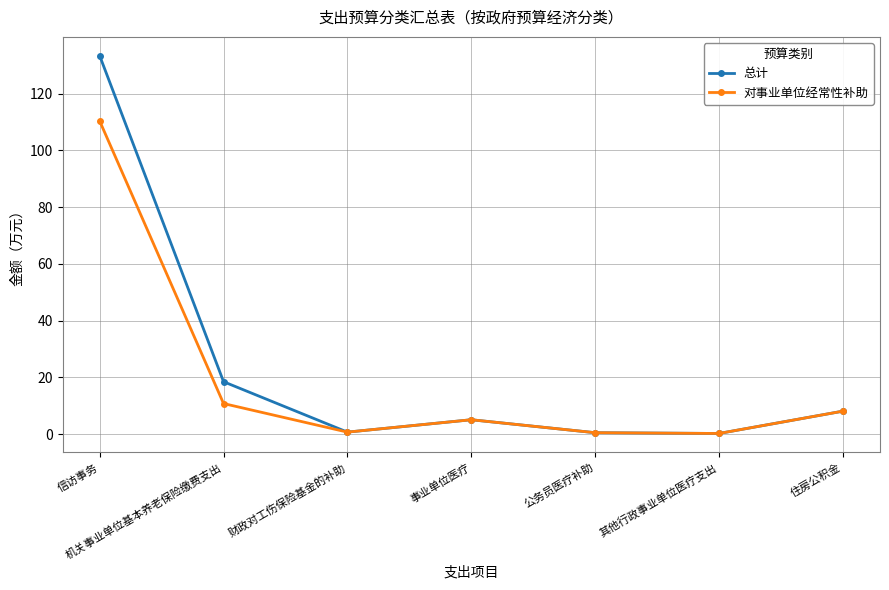

True or false: 总计 has a value of 8.1 at 住房公积金.

True